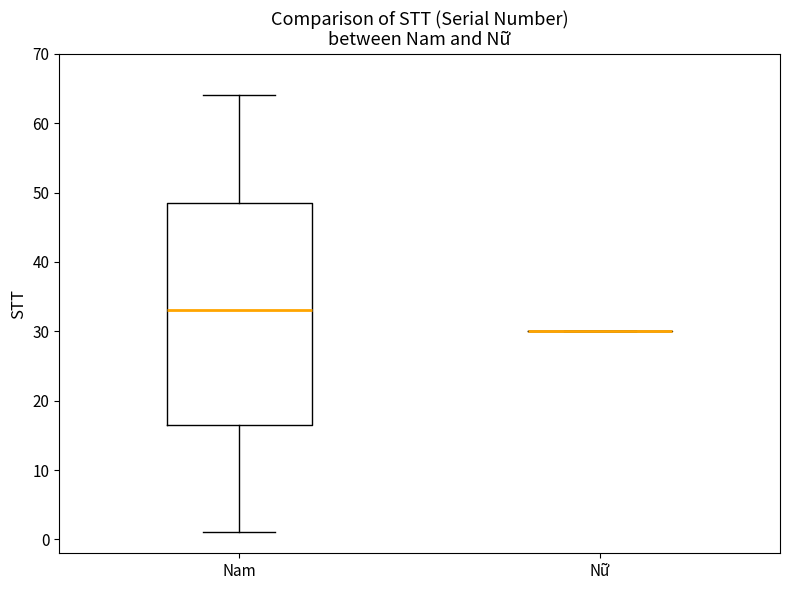

Reading left to right, read every box against the y-axis: the position of its median line, the range the box covers, and the ends of its whiskers. The values are not printed on the chart, so give them approximately, as read against the axis.

Nam: median 33, box 17 to 49, whiskers 1 to 64
Nữ: box collapsed to a line at 30, whiskers 30 to 30